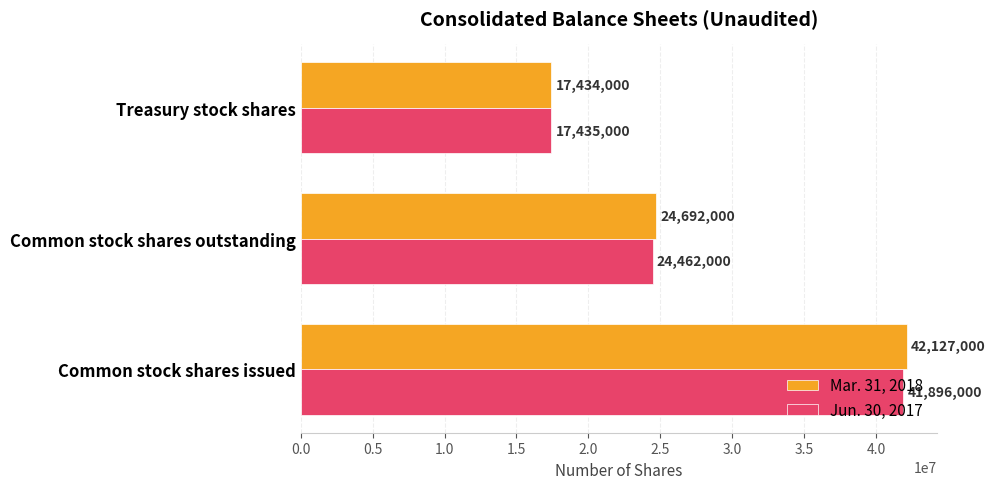

At how many categories does at least one series exceed 35242112?

1